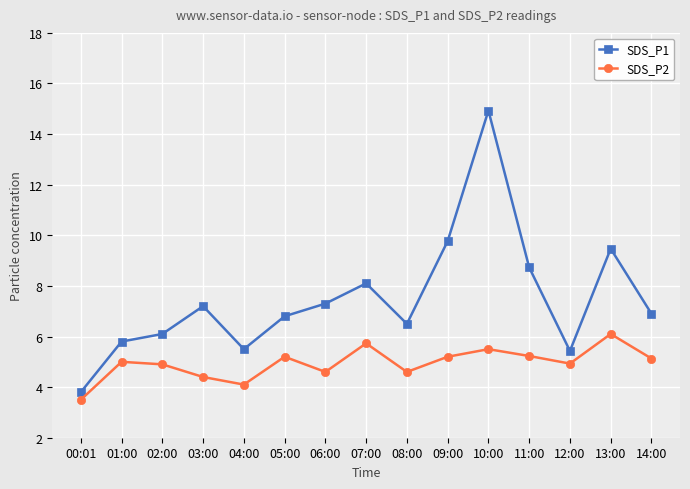

True or false: SDS_P1 has a value of 8.6 at 12:00.

False